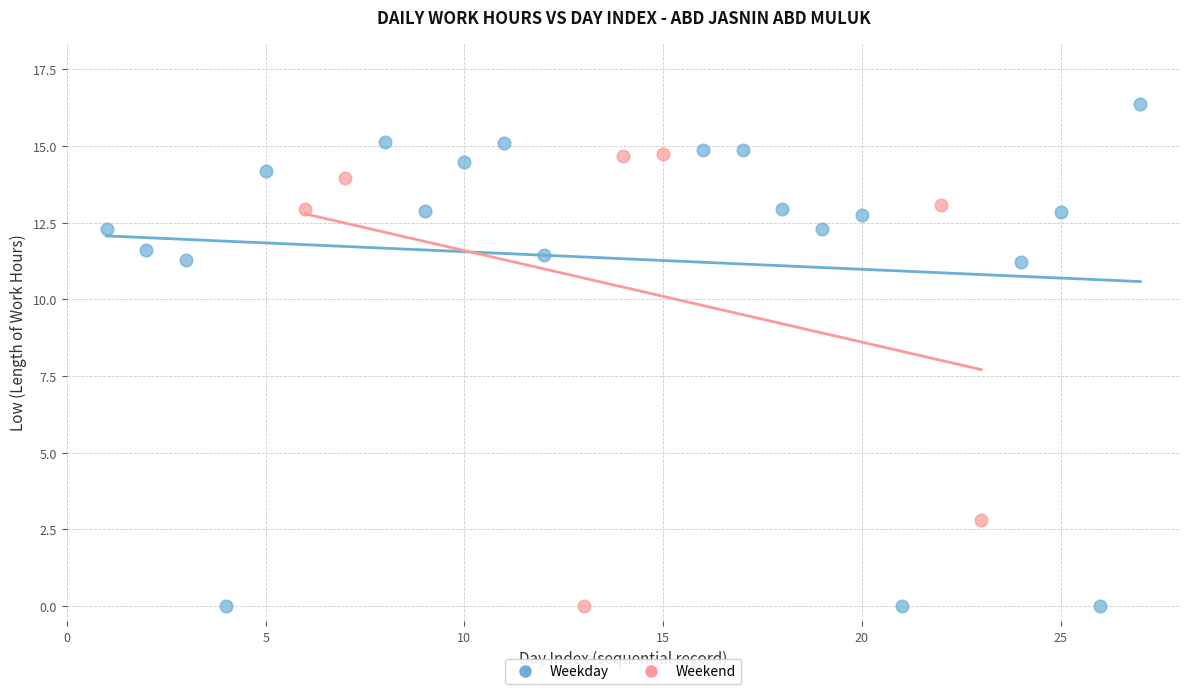

Which series reaches the maximum Y coordinate?

Weekday